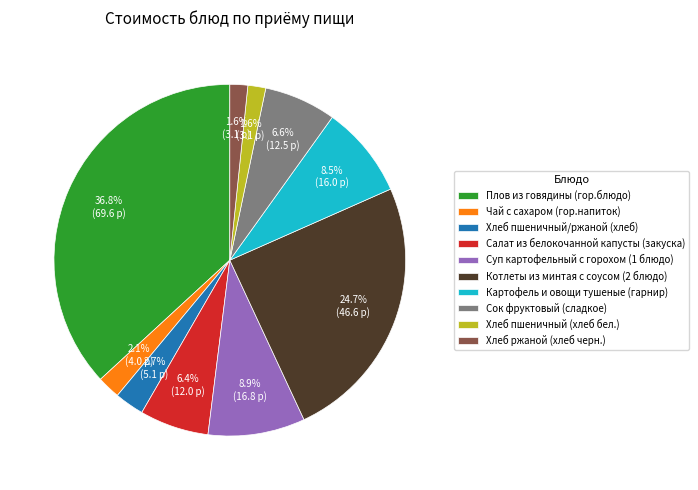

How many segments does this pie chart have?

10